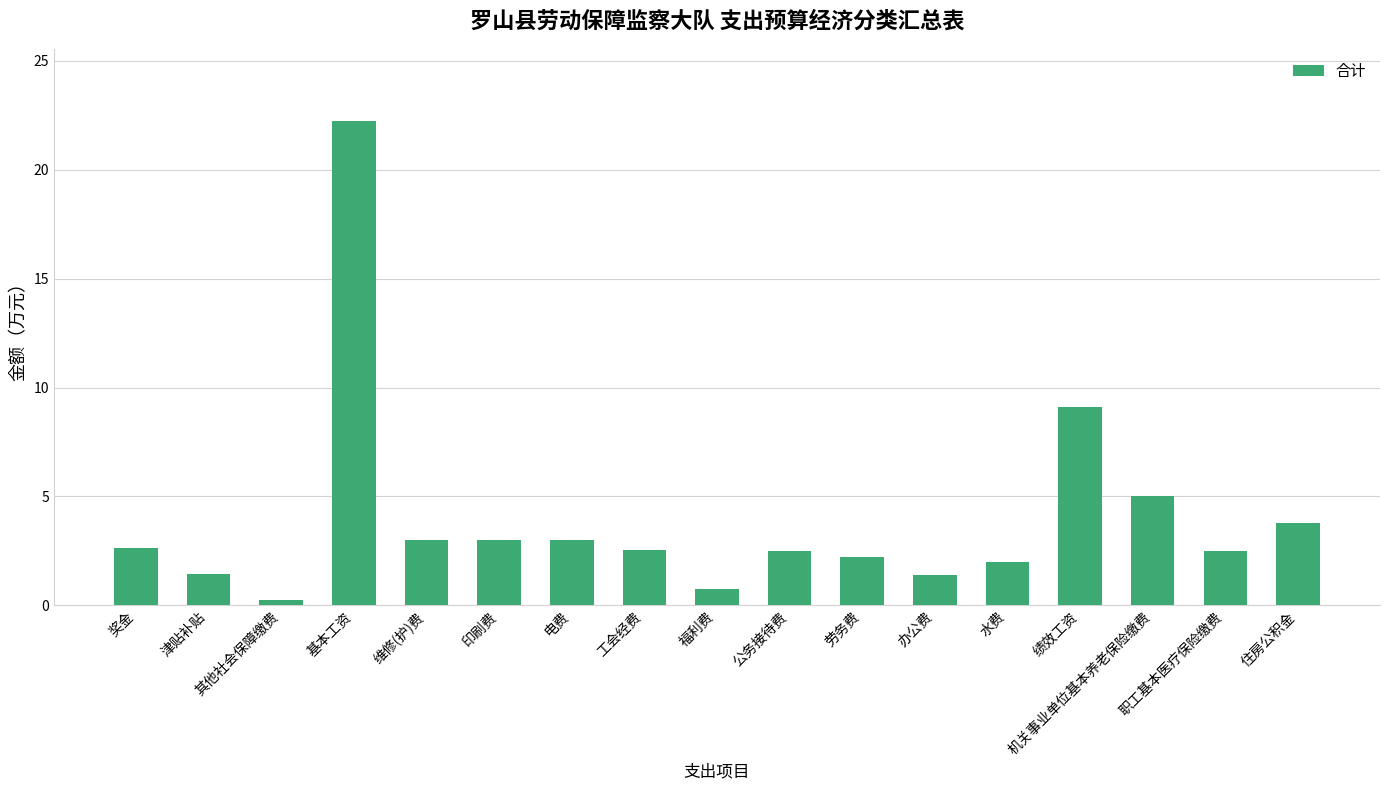

What is the difference between the values at 奖金 and 绩效工资?

6.5